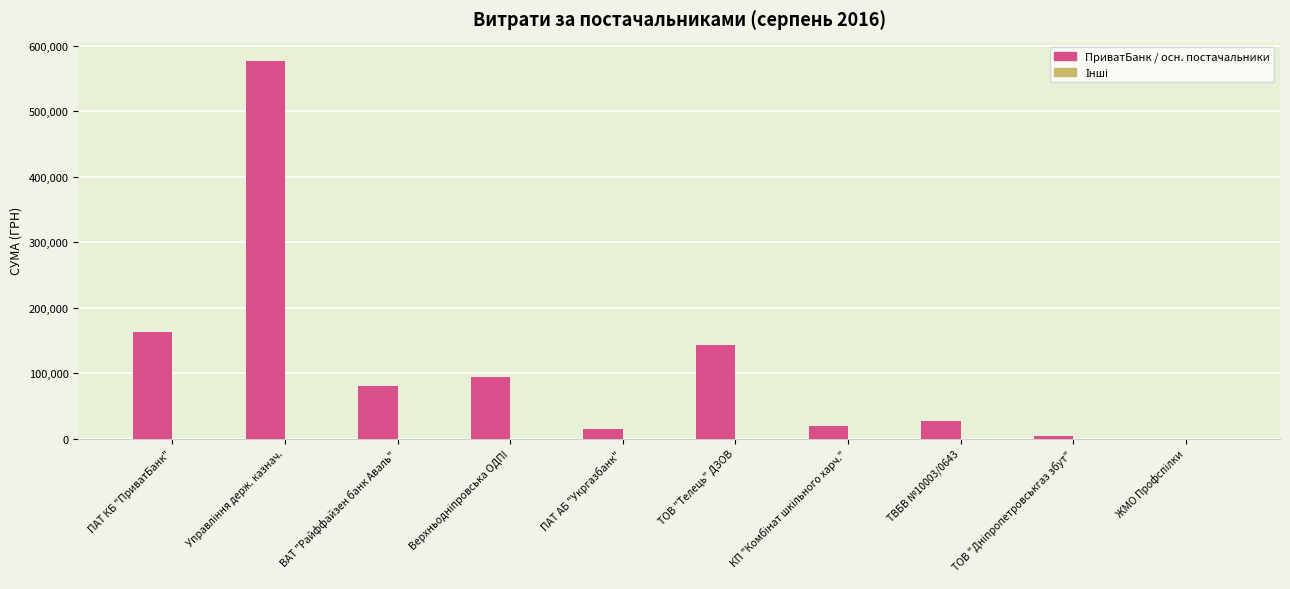

Is it true that the value at ВАТ "Райффайзен банк Аваль" is 80594.0?

True